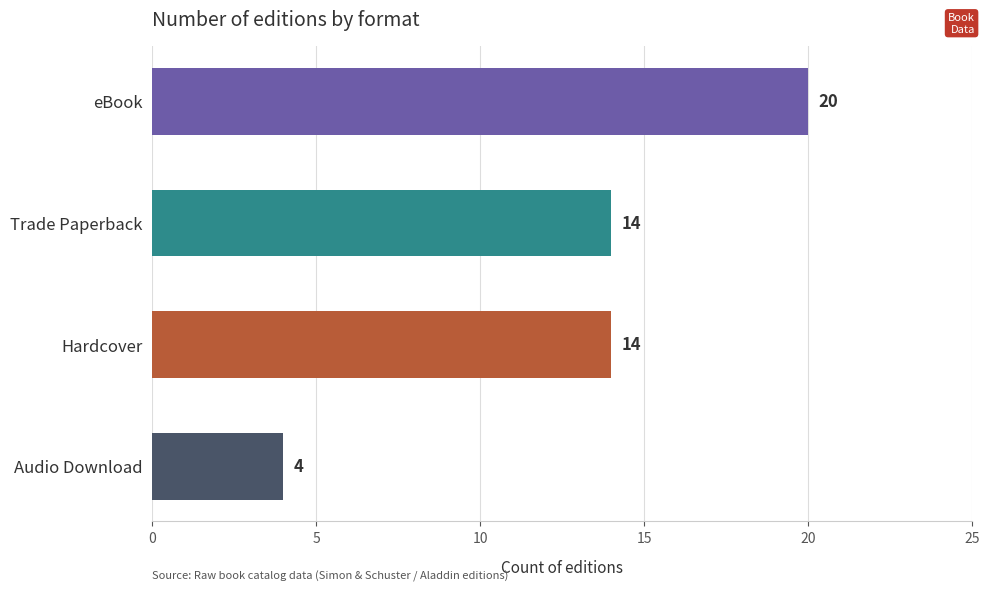

What is the sum of the values at eBook and Audio Download?

24